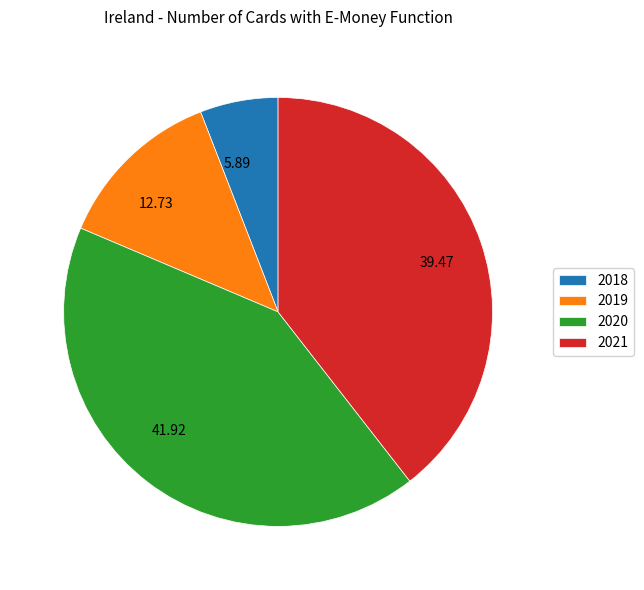

Does any single category account for the majority?

No